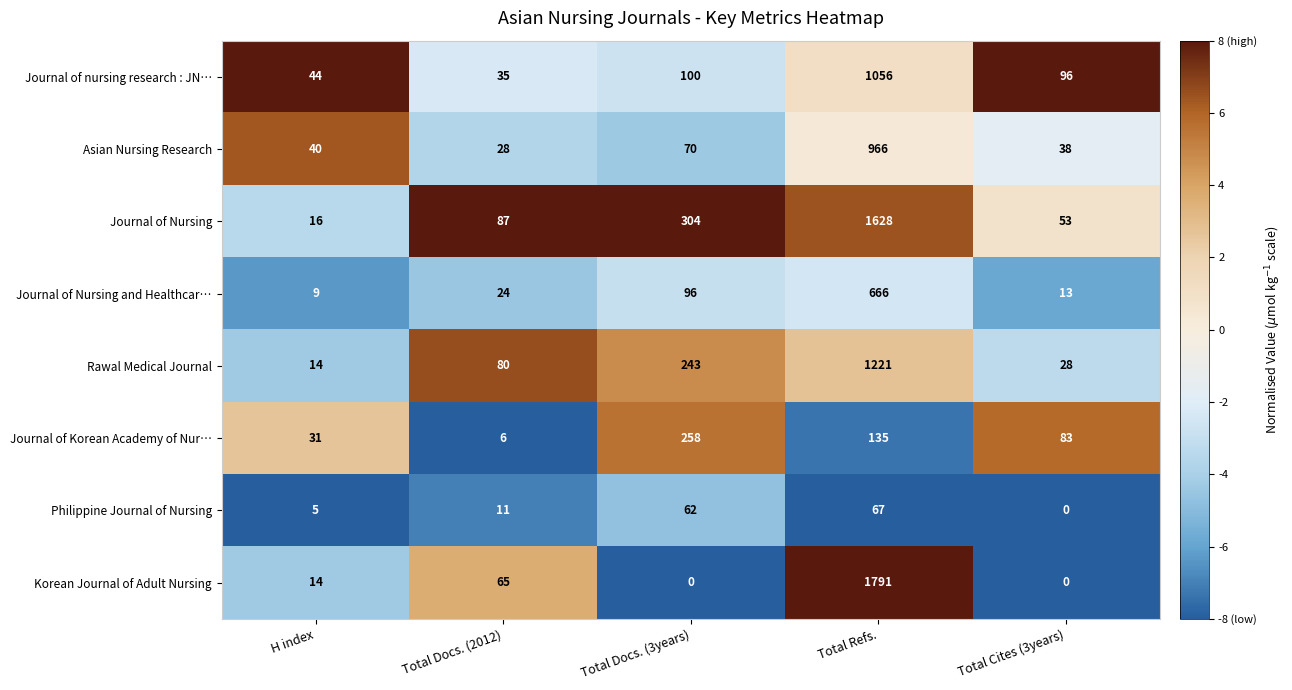

Where is Rawal Medical Journal nearest to the value 617?

Total Docs. (3years)